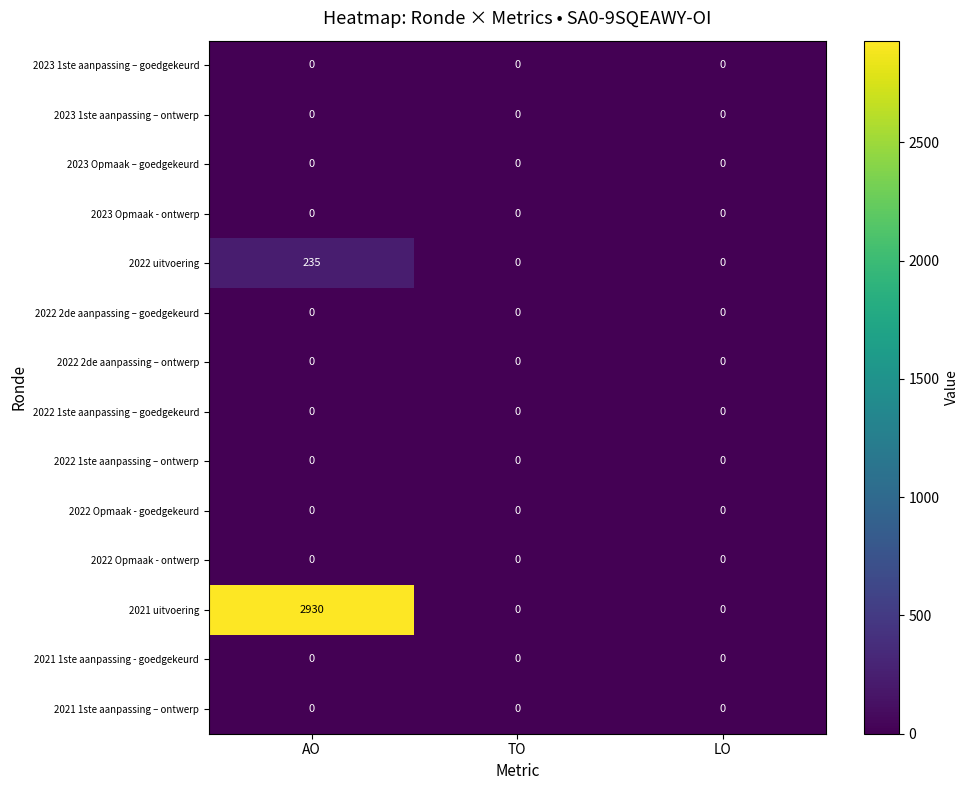

How many 2022 uitvoering values are between 0 and 235?

3